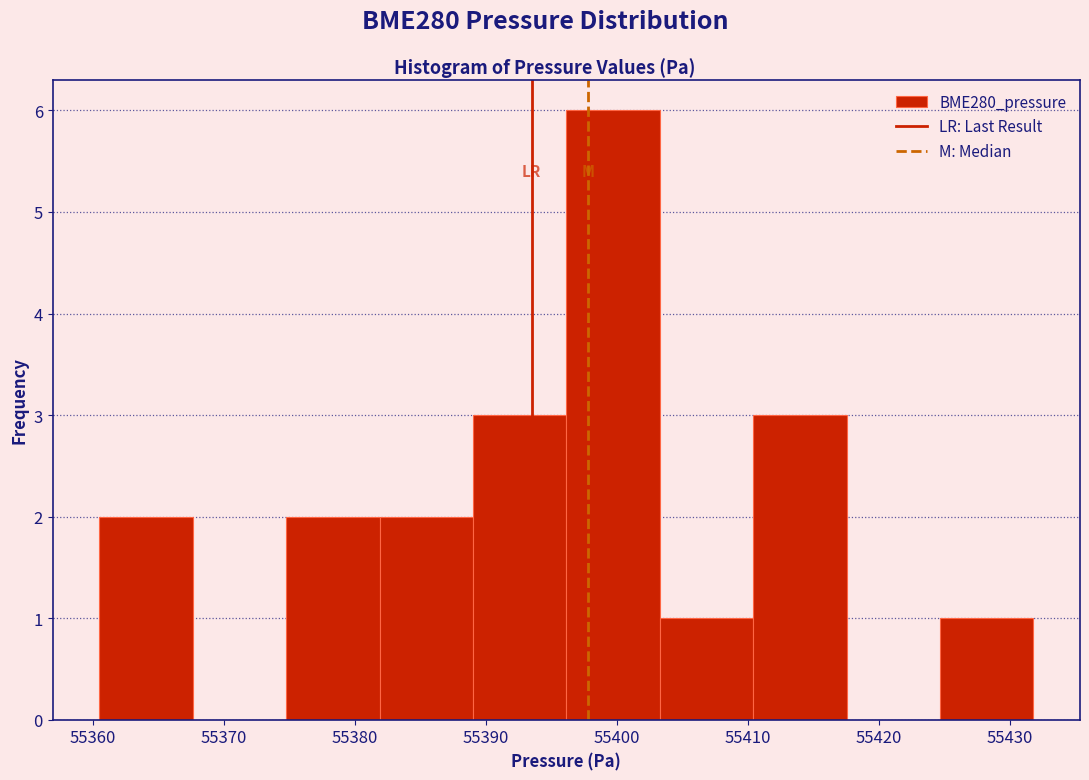

Which range on the x-axis has the tallest bar?

55396 to 55403